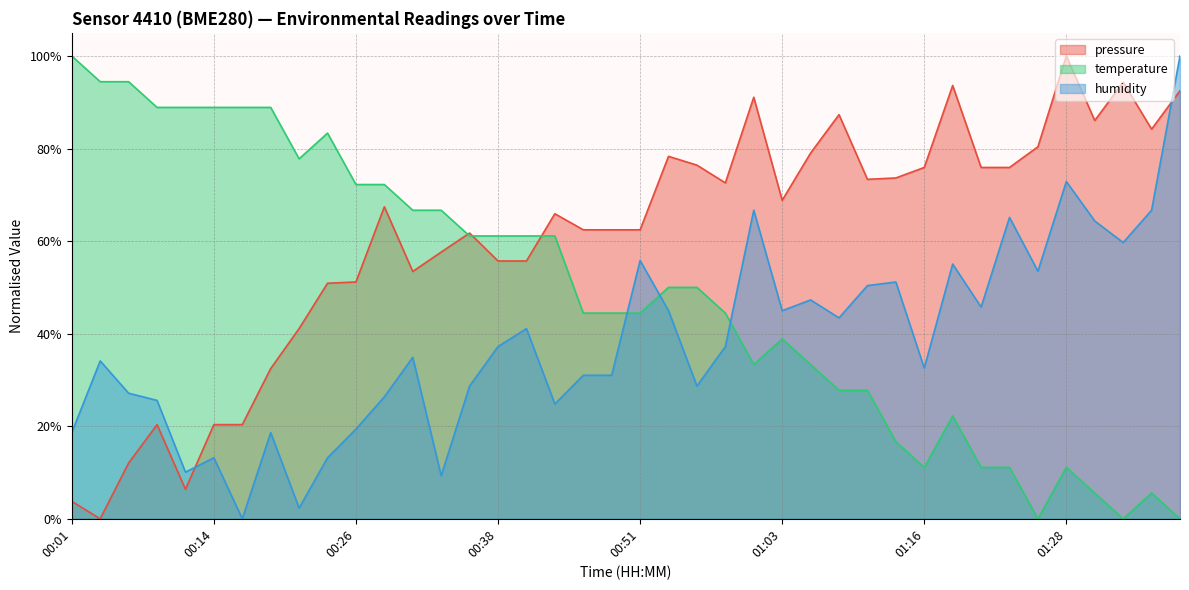

Where is the first local maximum for humidity?

00:04